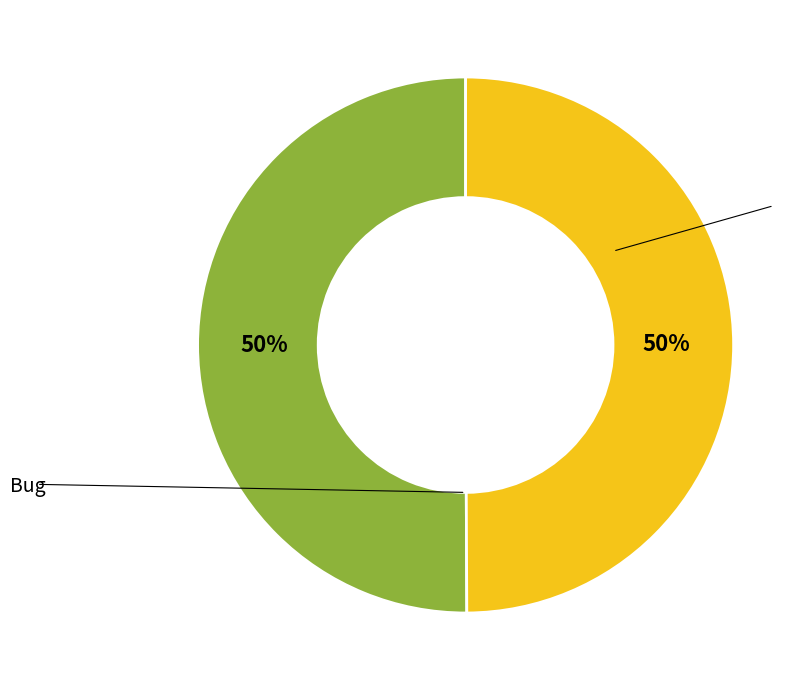

What is the total percentage of Freedom Issue and Bug?

100.0%